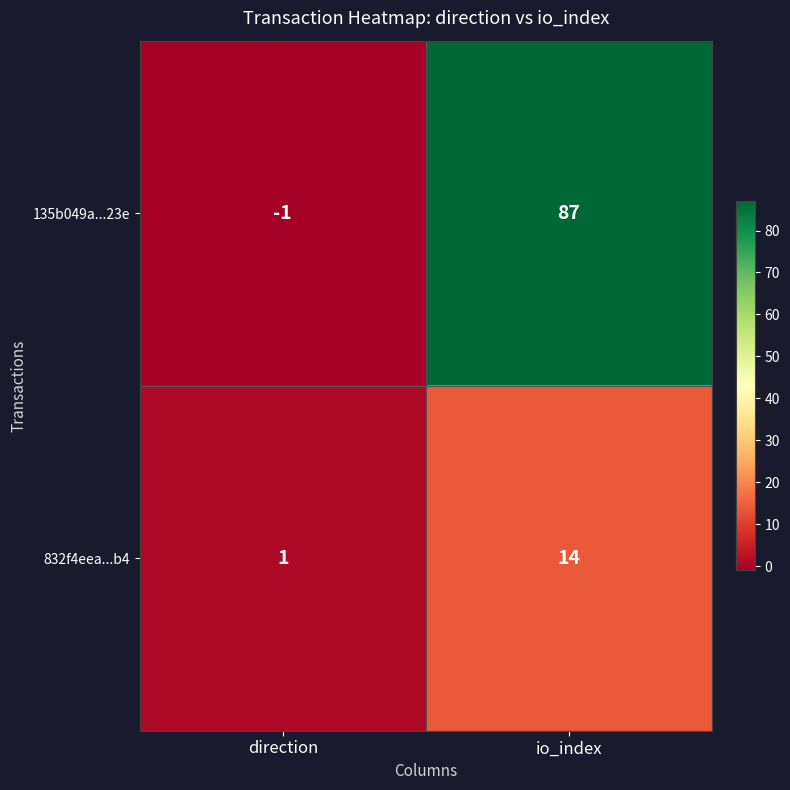

The value of 832f4eea...b4 at io_index is 14. True or false?

True